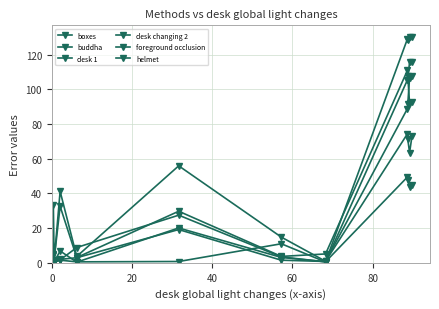

Which series has the largest range (max minus min)?

foreground occlusion